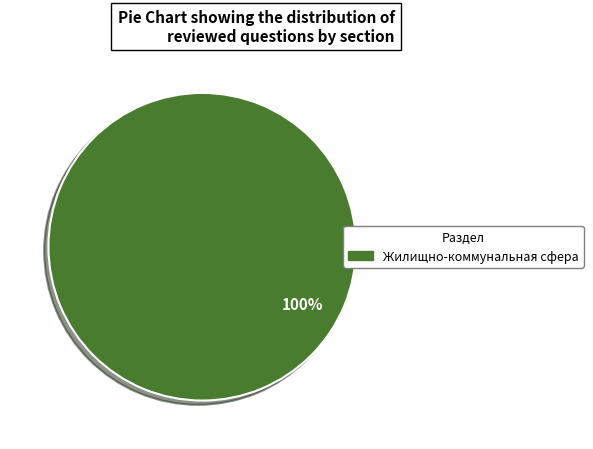

To the nearest percent, what is the difference between the Жилищно-коммунальная сфера and Жилище slice percentages?

100%